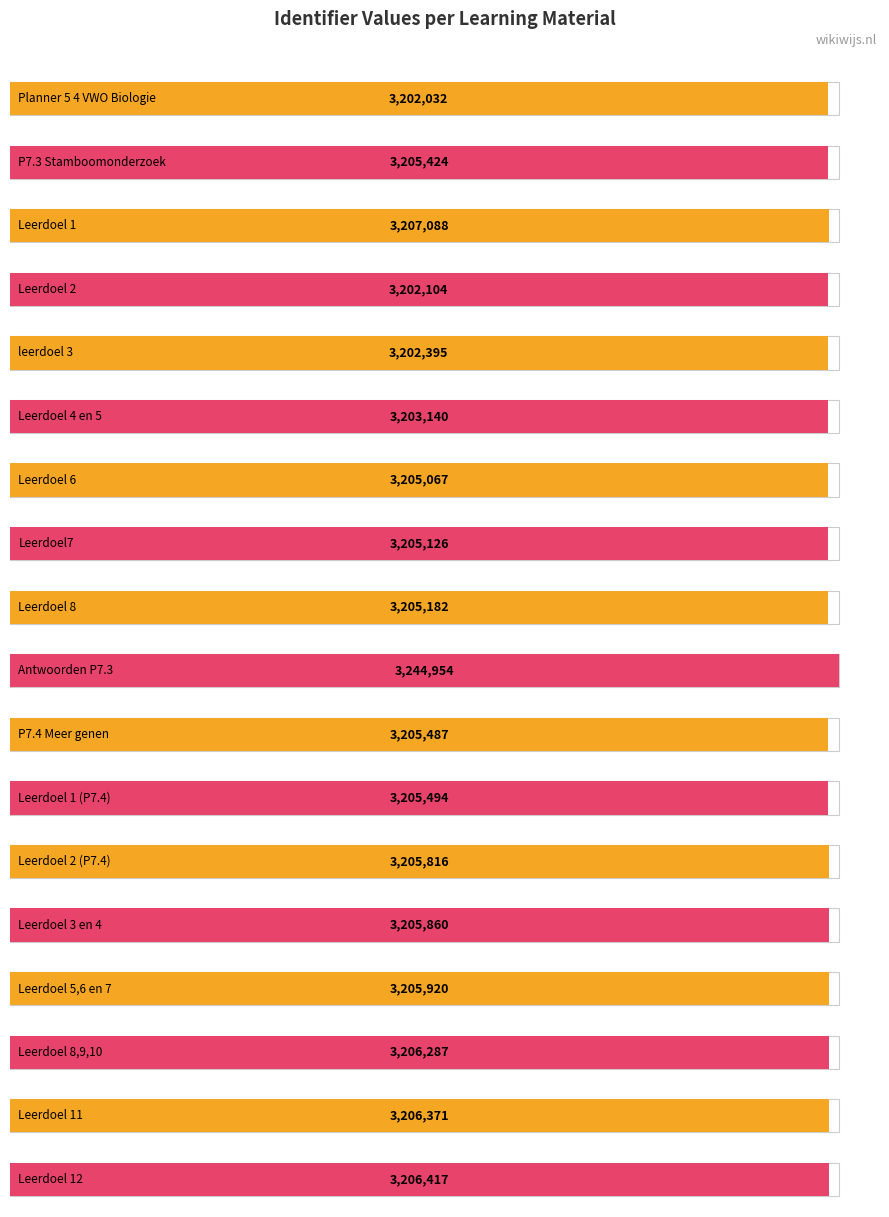

What position from the right is Leerdoel 1 (P7.4)?

7